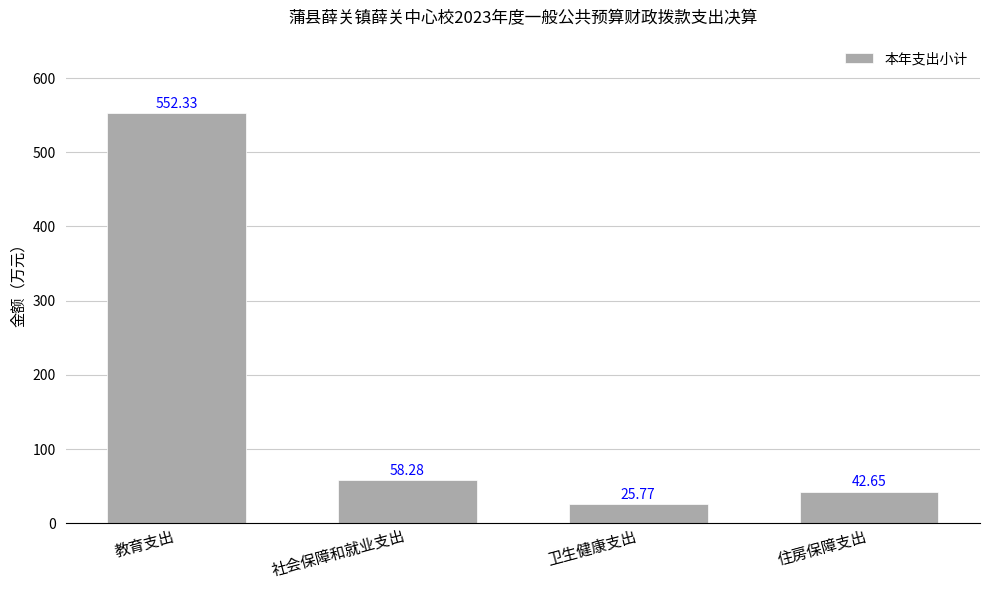

List the labels in order of value, smallest first.

卫生健康支出, 住房保障支出, 社会保障和就业支出, 教育支出